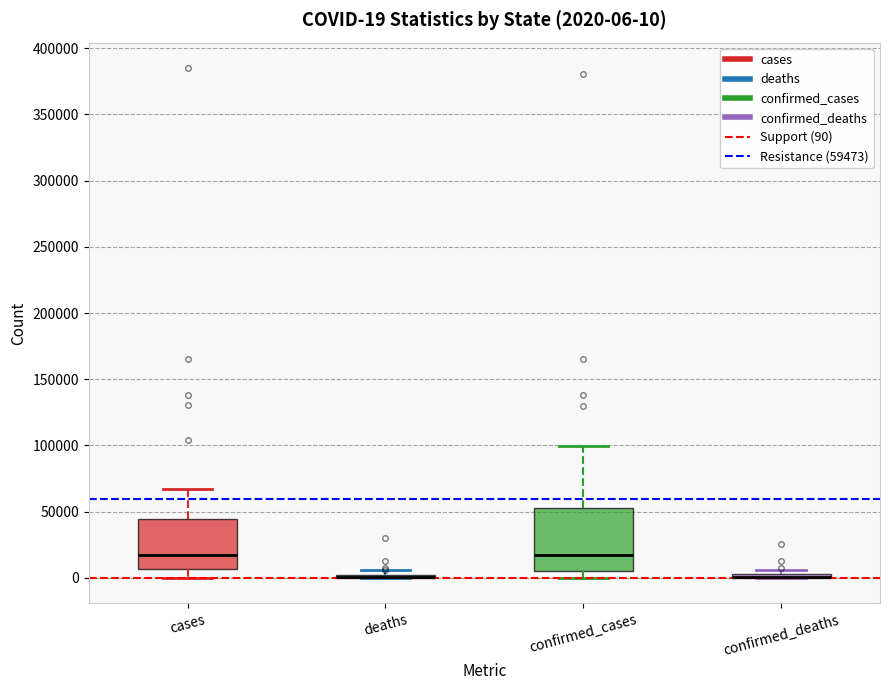

Comparing the boxes themselves (not the whiskers), which one is the tallest?

confirmed_cases